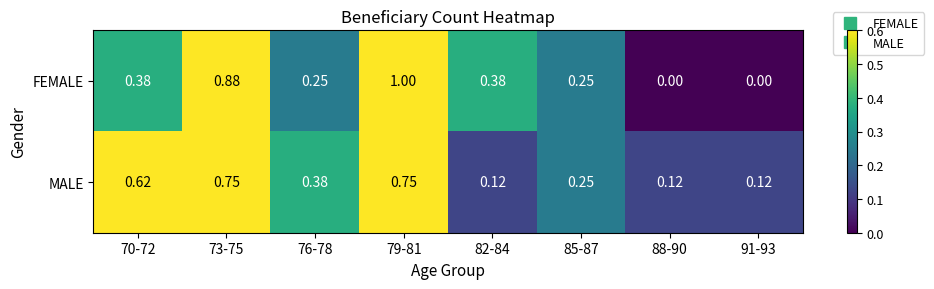

Which series has the widest spread of values?

FEMALE